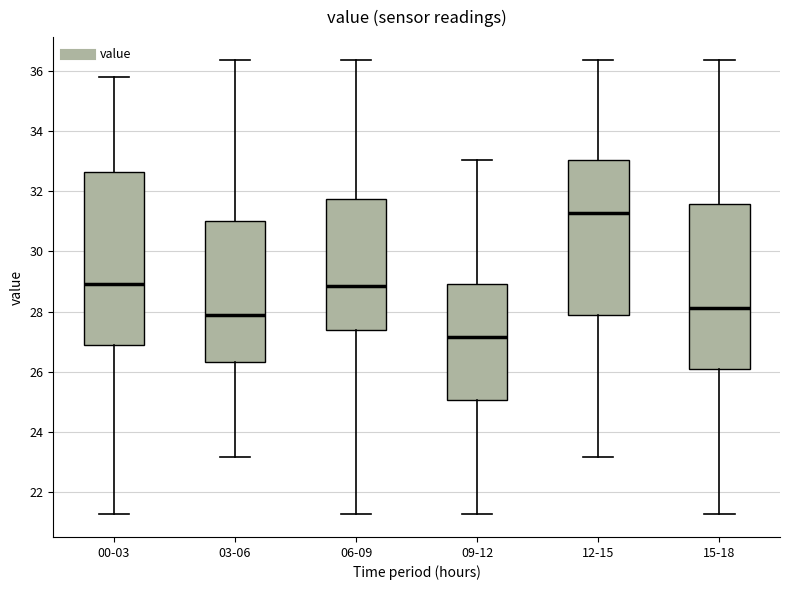

Reading left to right, transcribe this box plot: for each box, give where its median line is, the range the box spans, and where its two whiskers end, as read against the y-axis. The values are not printed on the chart, so give them approximately, as read against the axis.

00-03: median 29.0, box 26.8 to 32.6, whiskers 21.2 to 35.8
03-06: median 27.8, box 26.4 to 31.0, whiskers 23.2 to 36.4
06-09: median 28.8, box 27.4 to 31.8, whiskers 21.2 to 36.4
09-12: median 27.2, box 25.0 to 29.0, whiskers 21.2 to 33.0
12-15: median 31.2, box 27.8 to 33.0, whiskers 23.2 to 36.4
15-18: median 28.2, box 26.0 to 31.6, whiskers 21.2 to 36.4